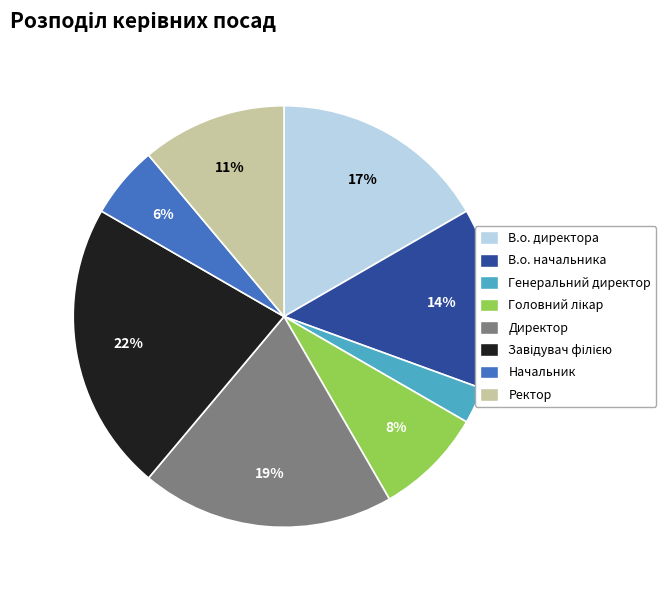

True or false: В.о. начальника accounts for 14% of the total.

True